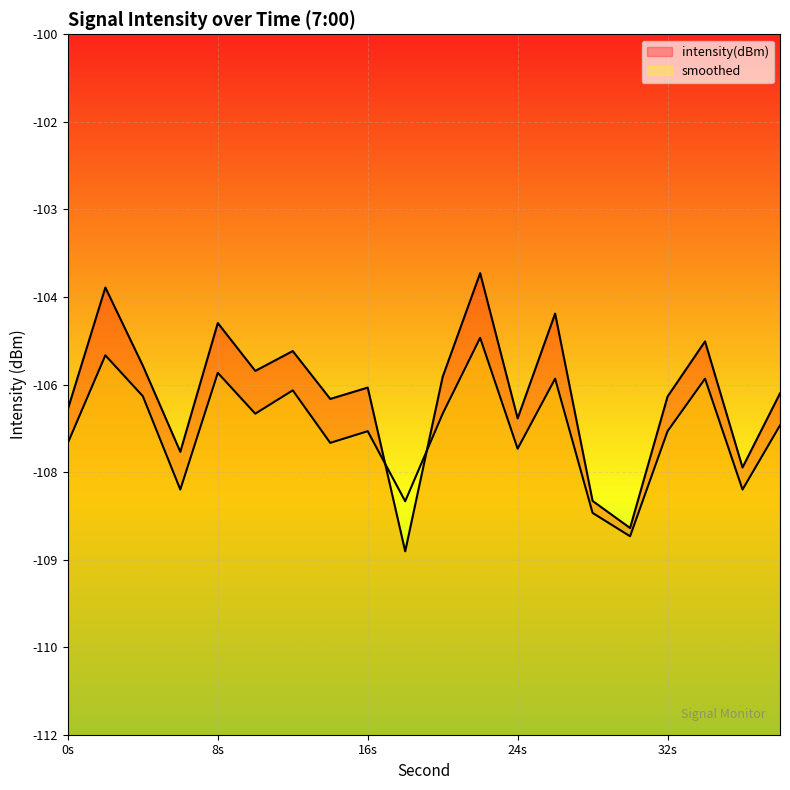

Which series has the widest spread of values?

intensity(dBm)